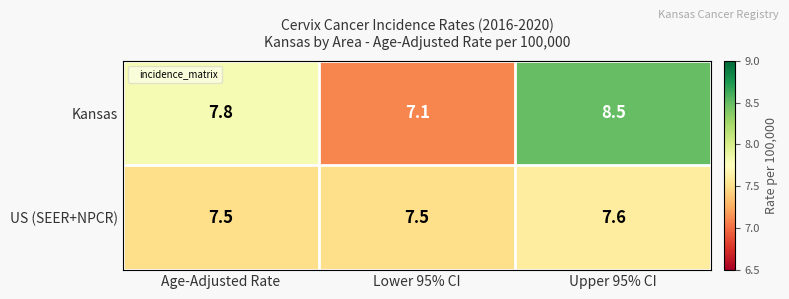

Reading left to right, list all the values displayed in this chart.

Kansas: 7.8	7.1	8.5
US (SEER+NPCR): 7.5	7.5	7.6